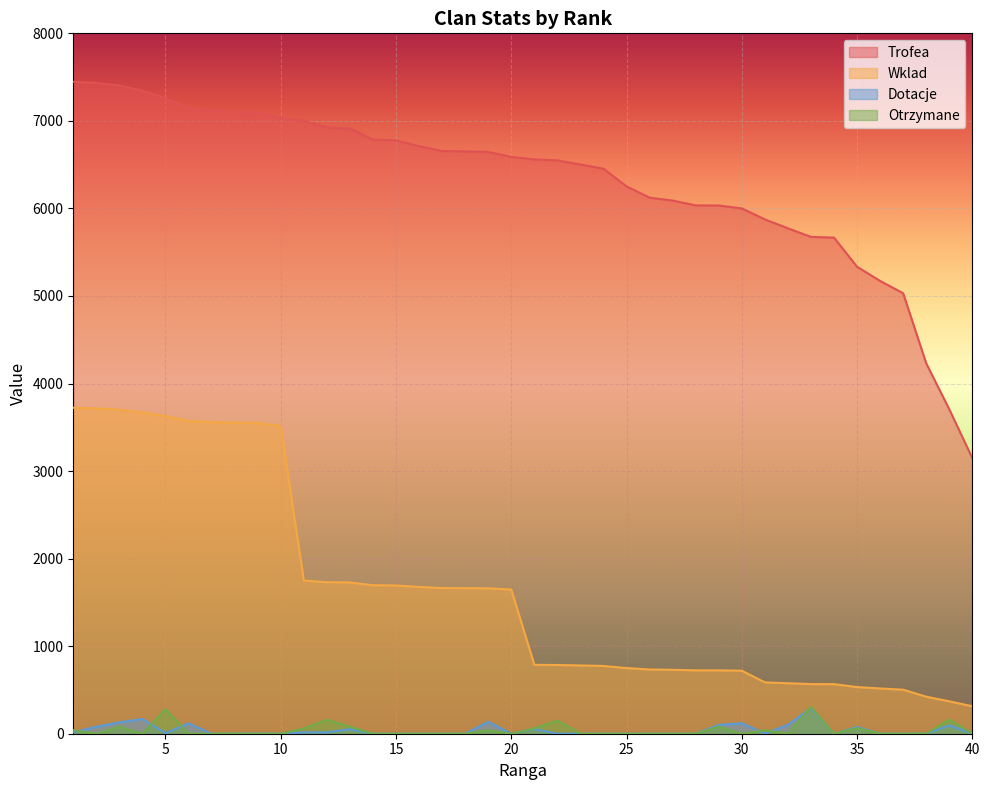

True or false: Trofea and Wklad cross at least once.

False